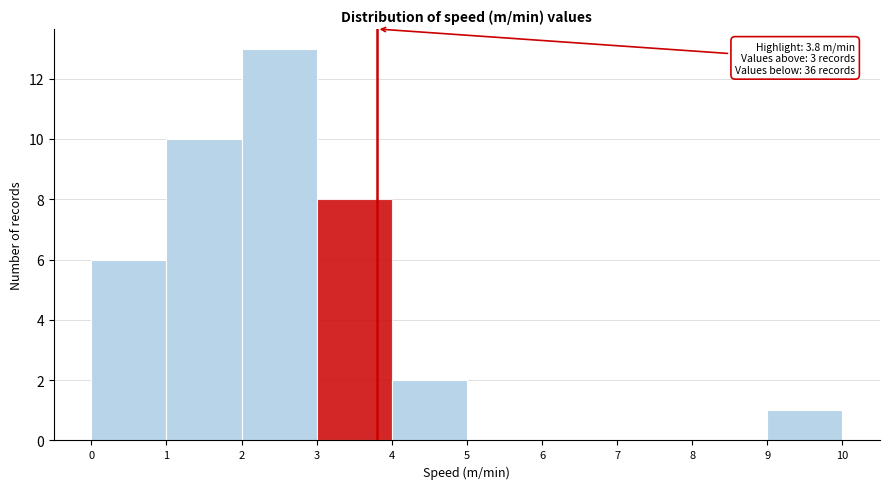

Over which range of the x-axis is the bar tallest?

2 to 3